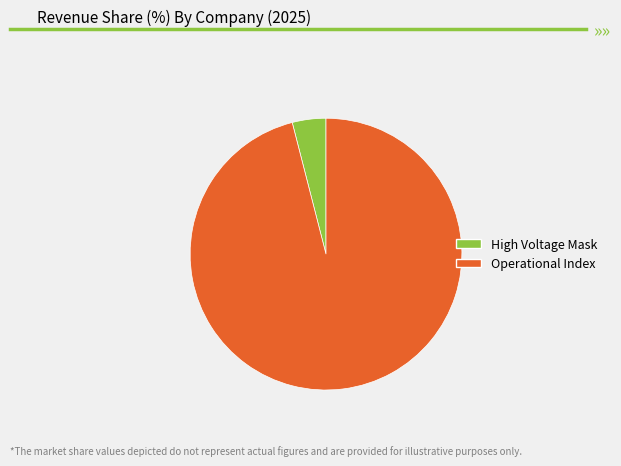

Is it true that Operational Index is 96% of the pie?

True